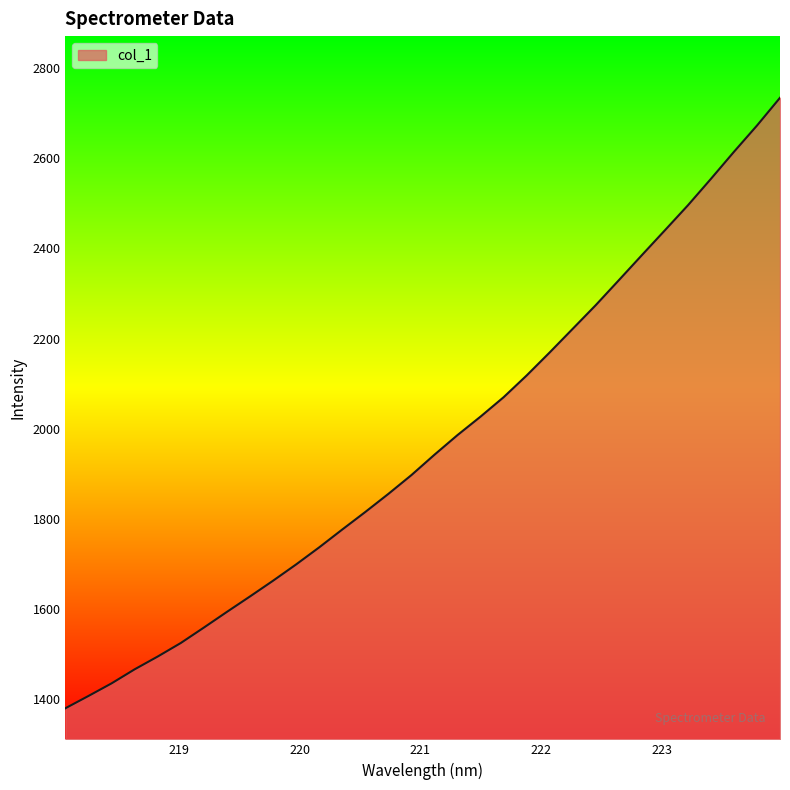

What is the maximum value shown in the chart?

2734.1